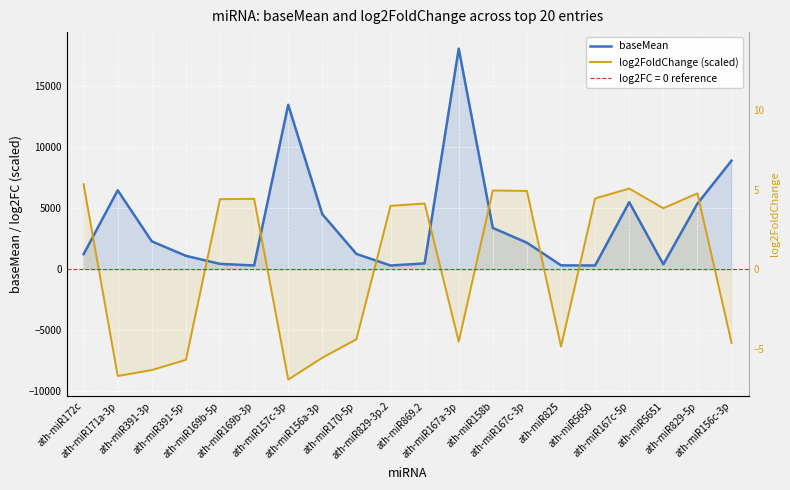

What is the value of the baseMean point at the 9th from the left?

1258.9